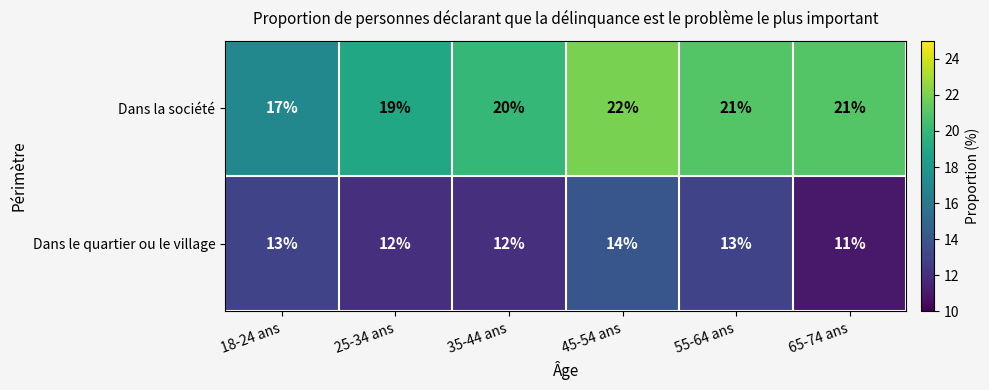

Which series has the largest total across all categories?

Dans la société